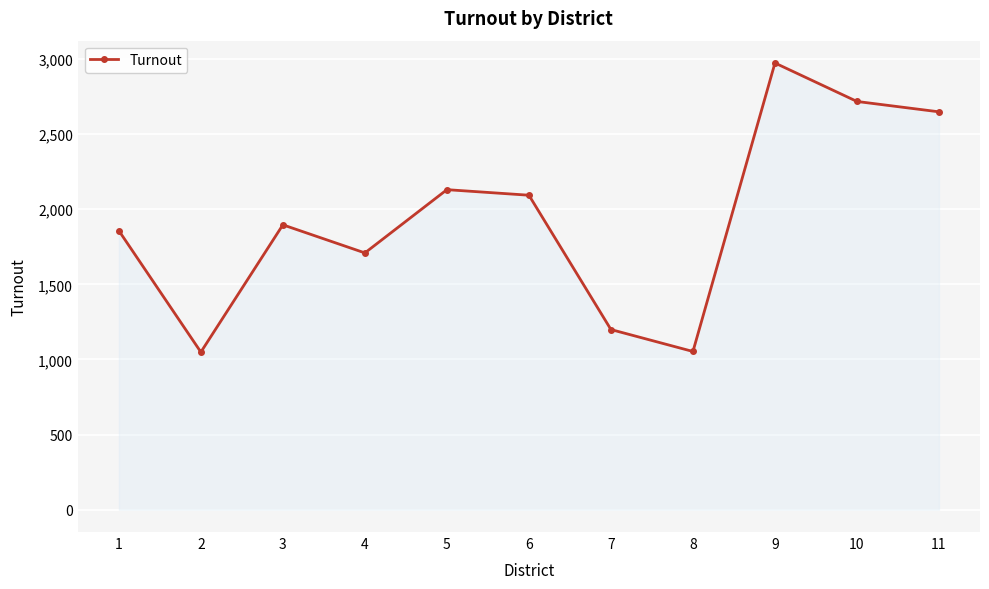

What is the difference between the maximum and minimum values?

1924